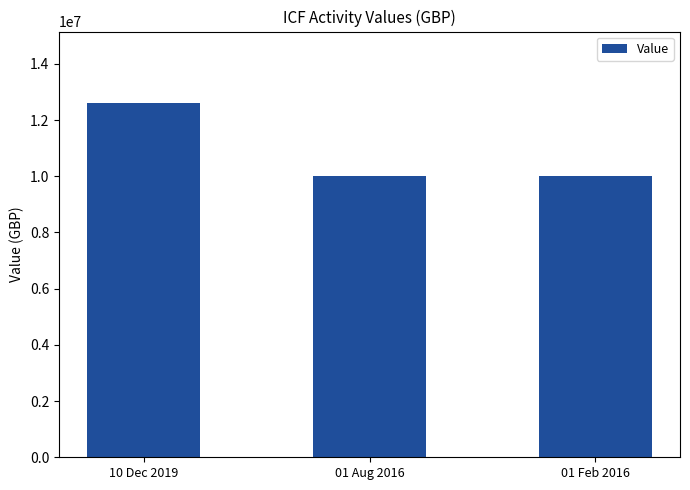

What is the sum of all values?

32625178